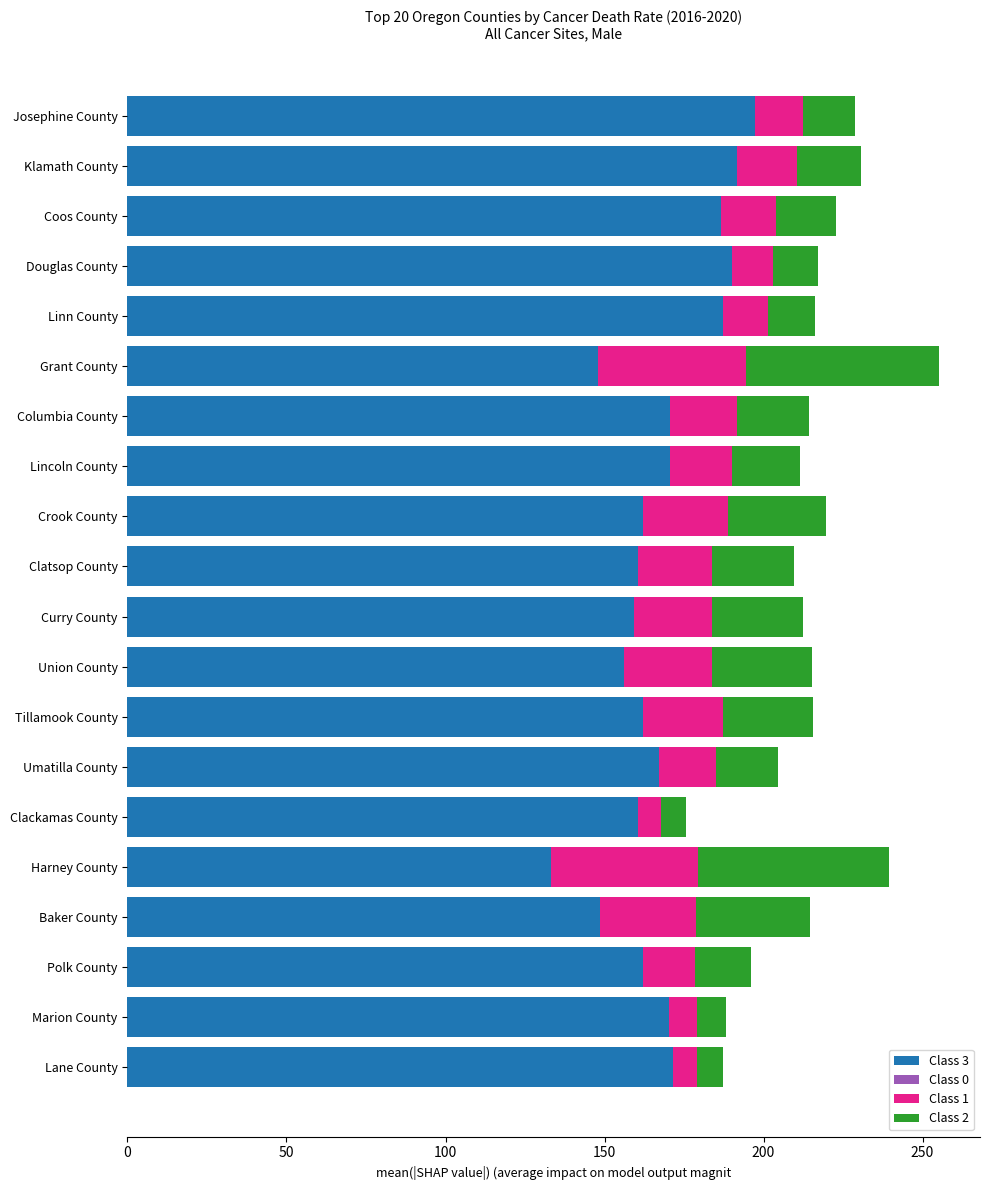

The Class 3 series shows 133.1 at Harney County. True or false?

True